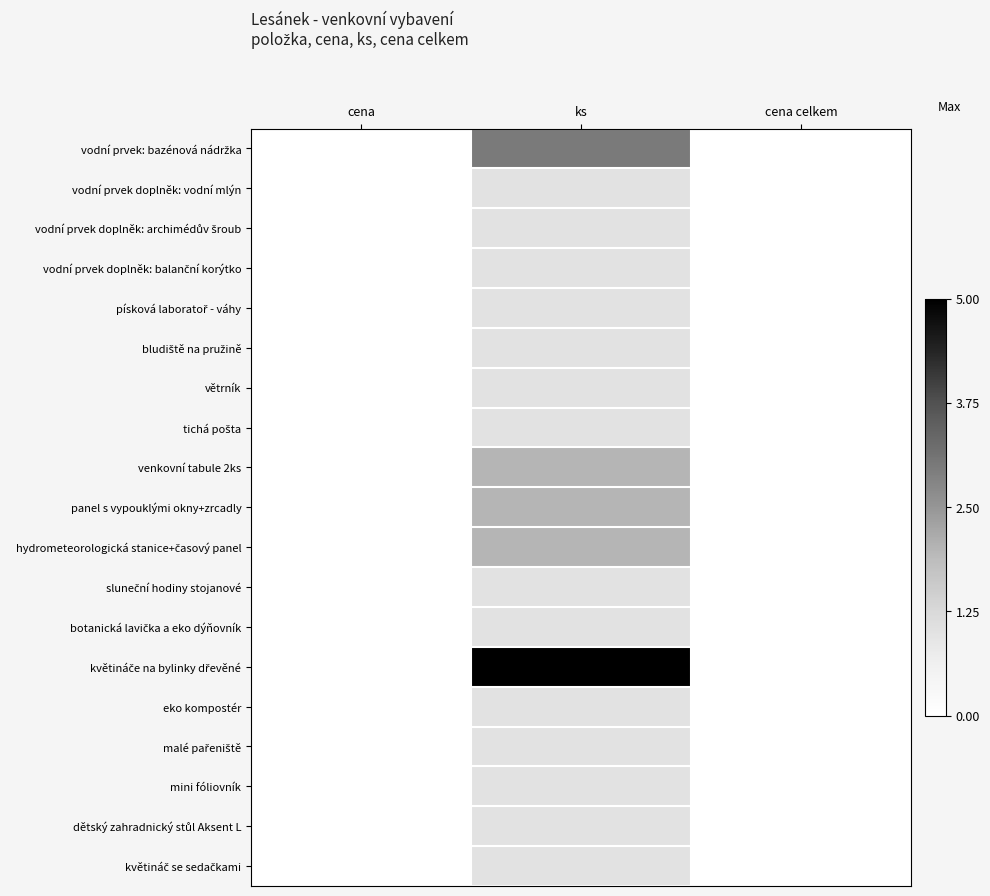

Between cena and ks, which is larger?

ks